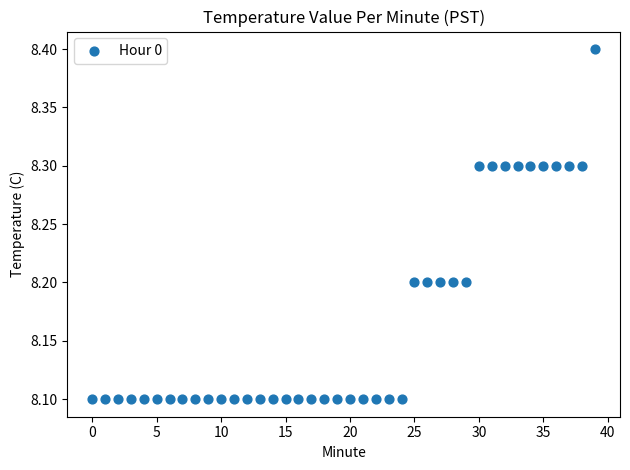

What is the range of Y values (max minus min)?

0.3